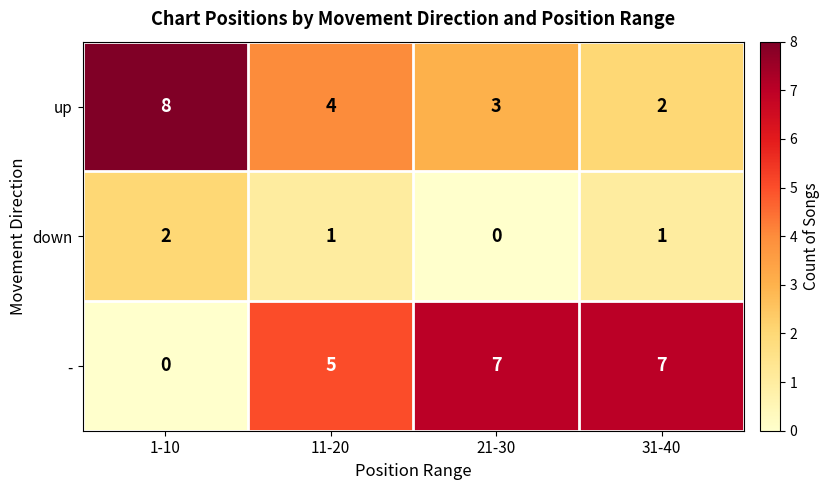

At which category does the chart reach its peak across all series?

1-10